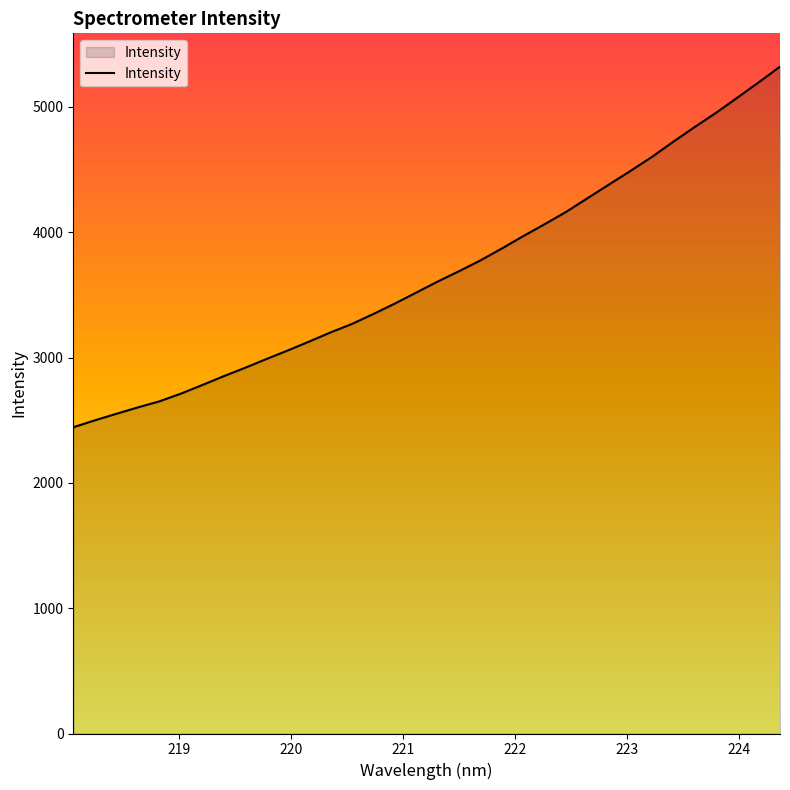

What is the greatest value displayed?

5321.3